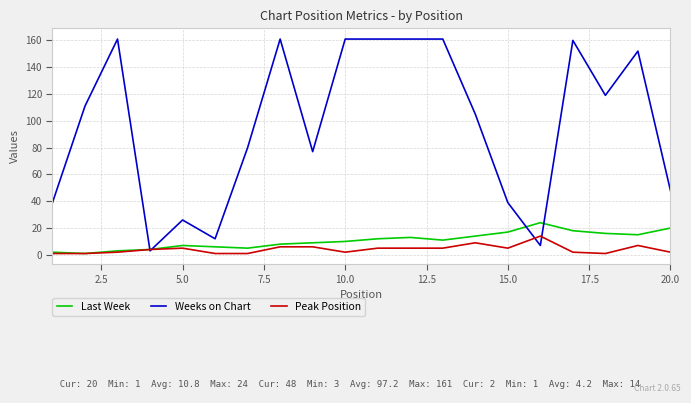

What is the highest value of the Peak Position series?

14